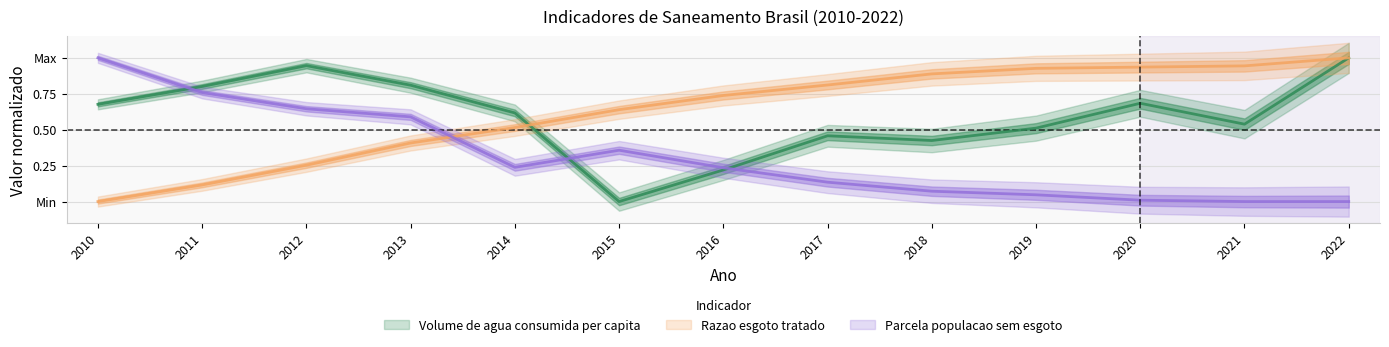

True or false: Volume de agua consumida per capita and Parcela populacao sem esgoto cross at least once.

True